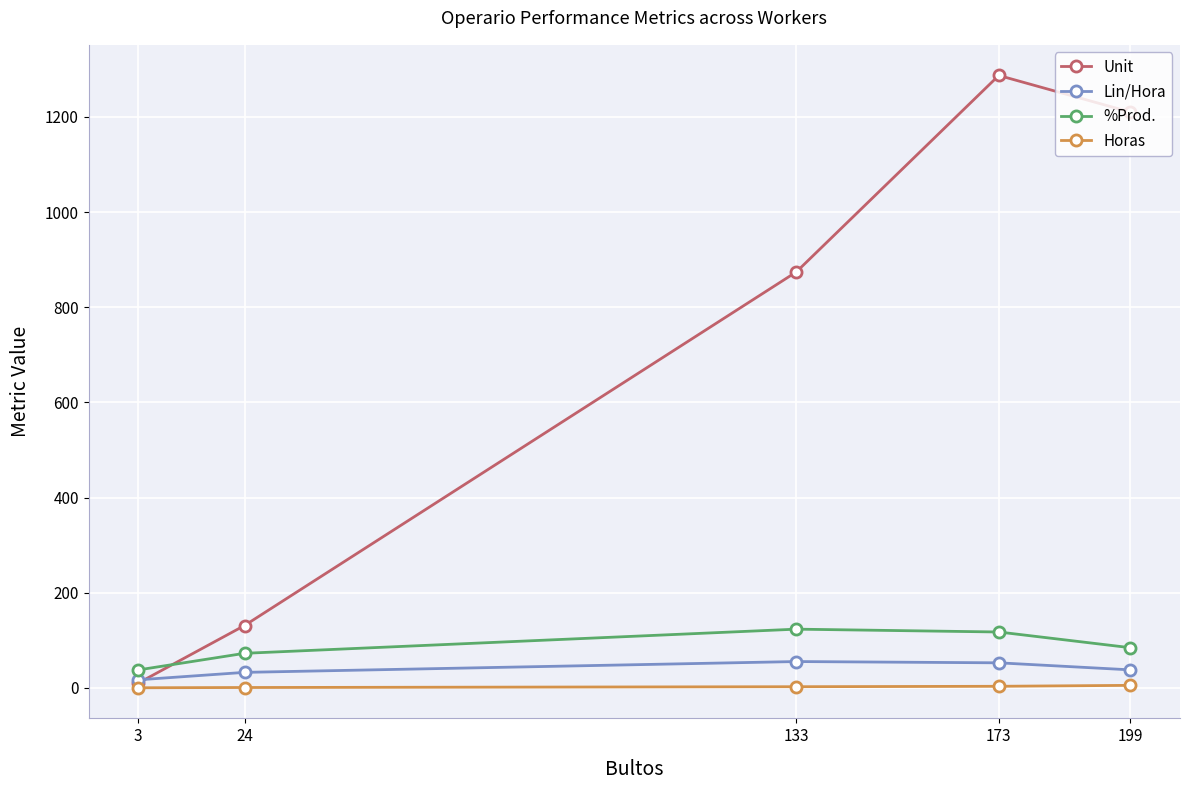

How many data points in Unit are above 874?

2